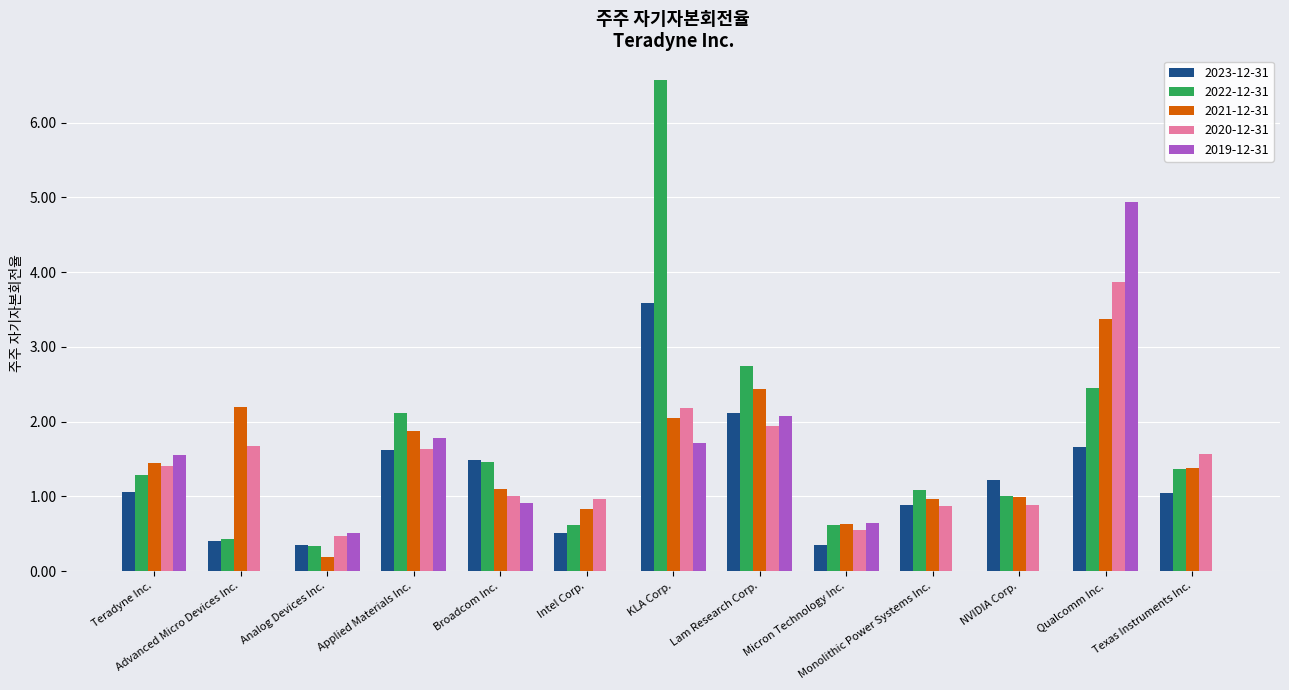

What is the sum of the 2023-12-31 values at Broadcom Inc. and Advanced Micro Devices Inc.?

1.9